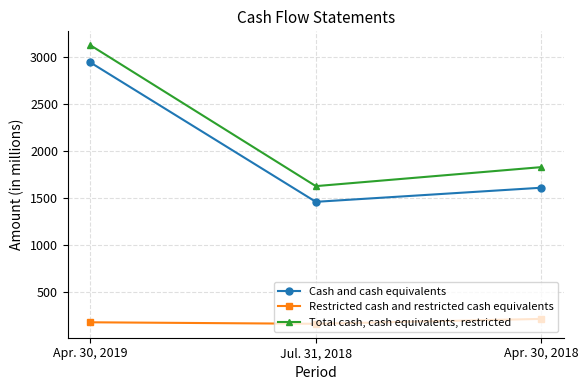

Reading left to right, extract all data points from this chart.

Cash and cash equivalents: Apr. 30, 2019=2946	Jul. 31, 2018=1464	Apr. 30, 2018=1614
Restricted cash and restricted cash equivalents: Apr. 30, 2019=183	Jul. 31, 2018=167	Apr. 30, 2018=219
Total cash, cash equivalents, restricted: Apr. 30, 2019=3129	Jul. 31, 2018=1631	Apr. 30, 2018=1833